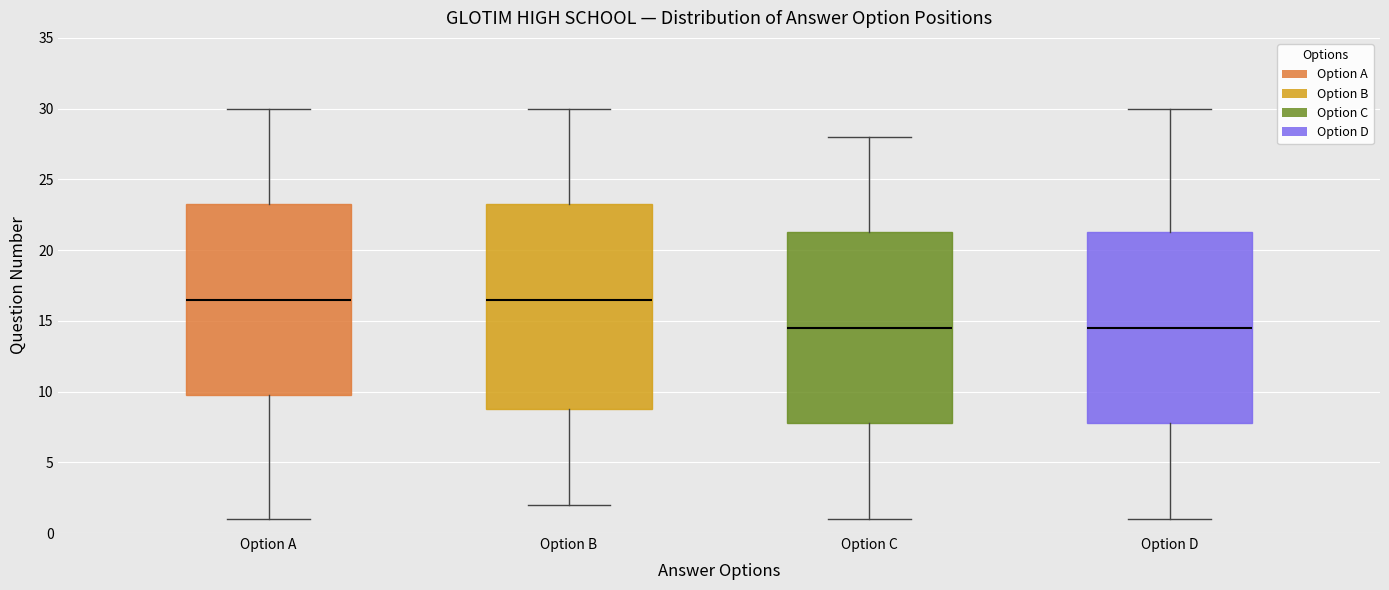

Reading left to right, transcribe this box plot: for each box, give where its median line is, the range the box spans, and where its two whiskers end, as read against the y-axis. The values are not printed on the chart, so give them approximately, as read against the axis.

Option A: median 16.5, box 10.0 to 23.5, whiskers 1.0 to 30.0
Option B: median 16.5, box 9.0 to 23.5, whiskers 2.0 to 30.0
Option C: median 14.5, box 8.0 to 21.5, whiskers 1.0 to 28.0
Option D: median 14.5, box 8.0 to 21.5, whiskers 1.0 to 30.0